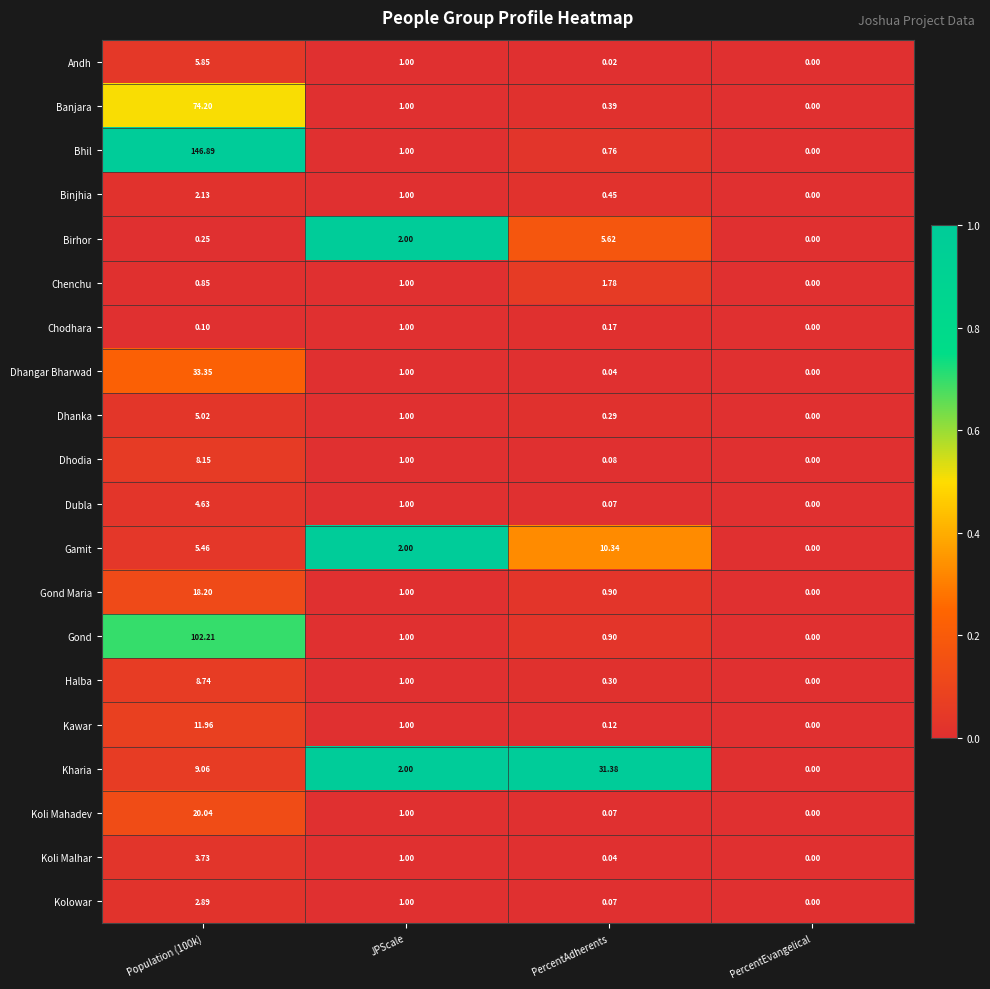

Which category has the highest value across all series?

Population (100k)